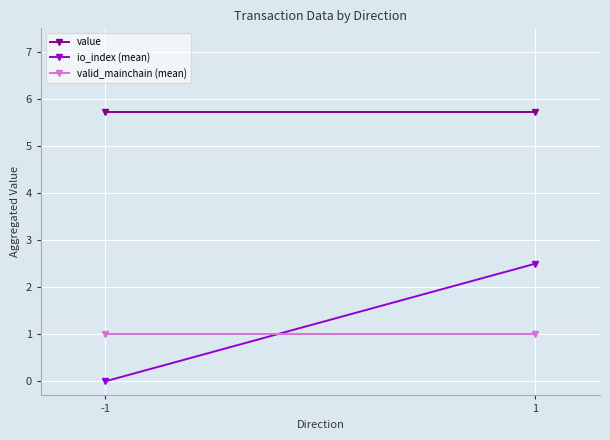

Reading left to right, list all the values displayed in this chart.

value: 5.7	5.7
io_index (mean): 0.0	2.5
valid_mainchain (mean): 1.0	1.0